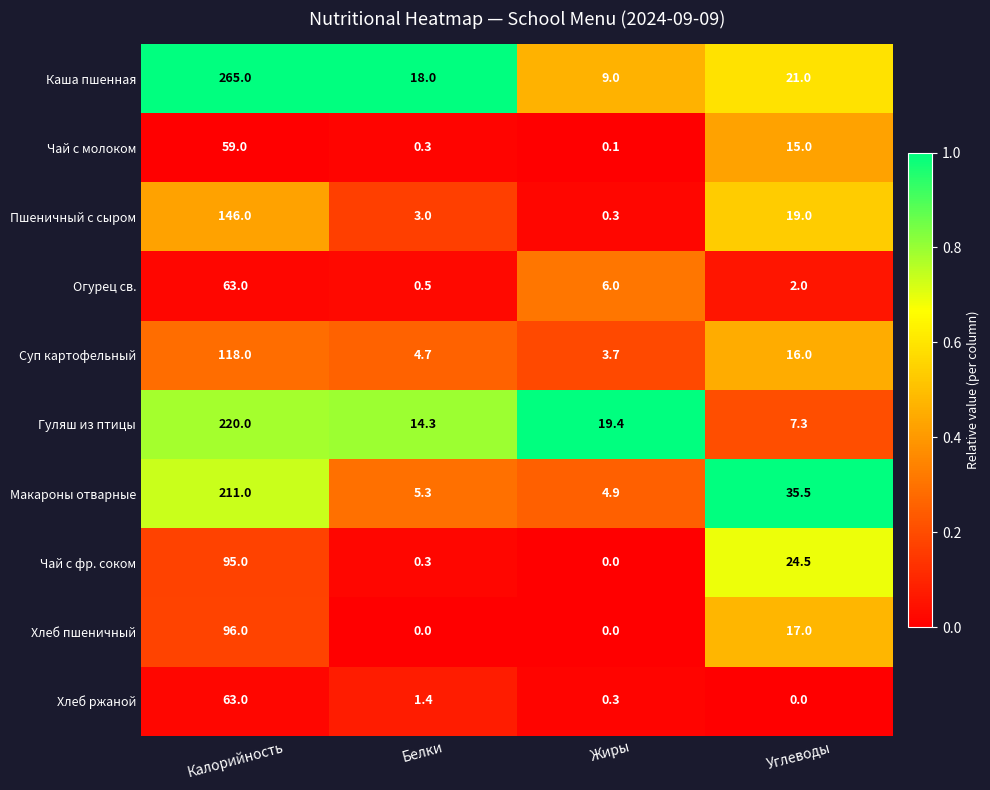

Is it true that Каша пшенная equals 18.0 at Белки?

True